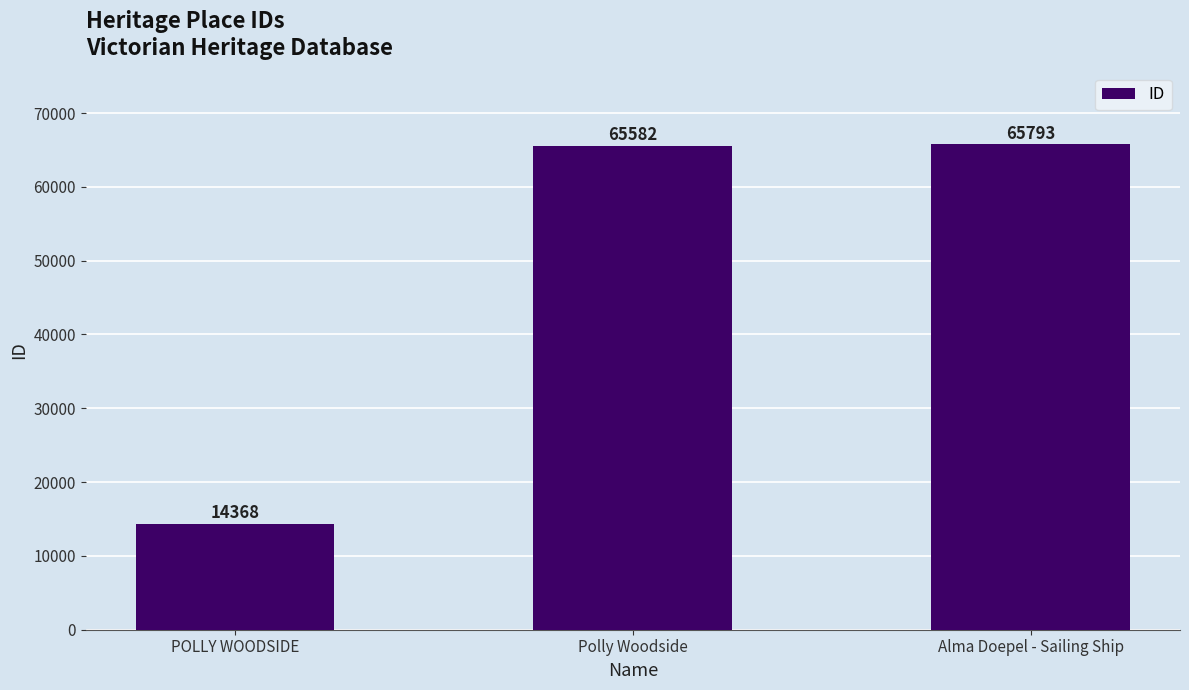

True or false: the data shows 14368 at POLLY WOODSIDE.

True